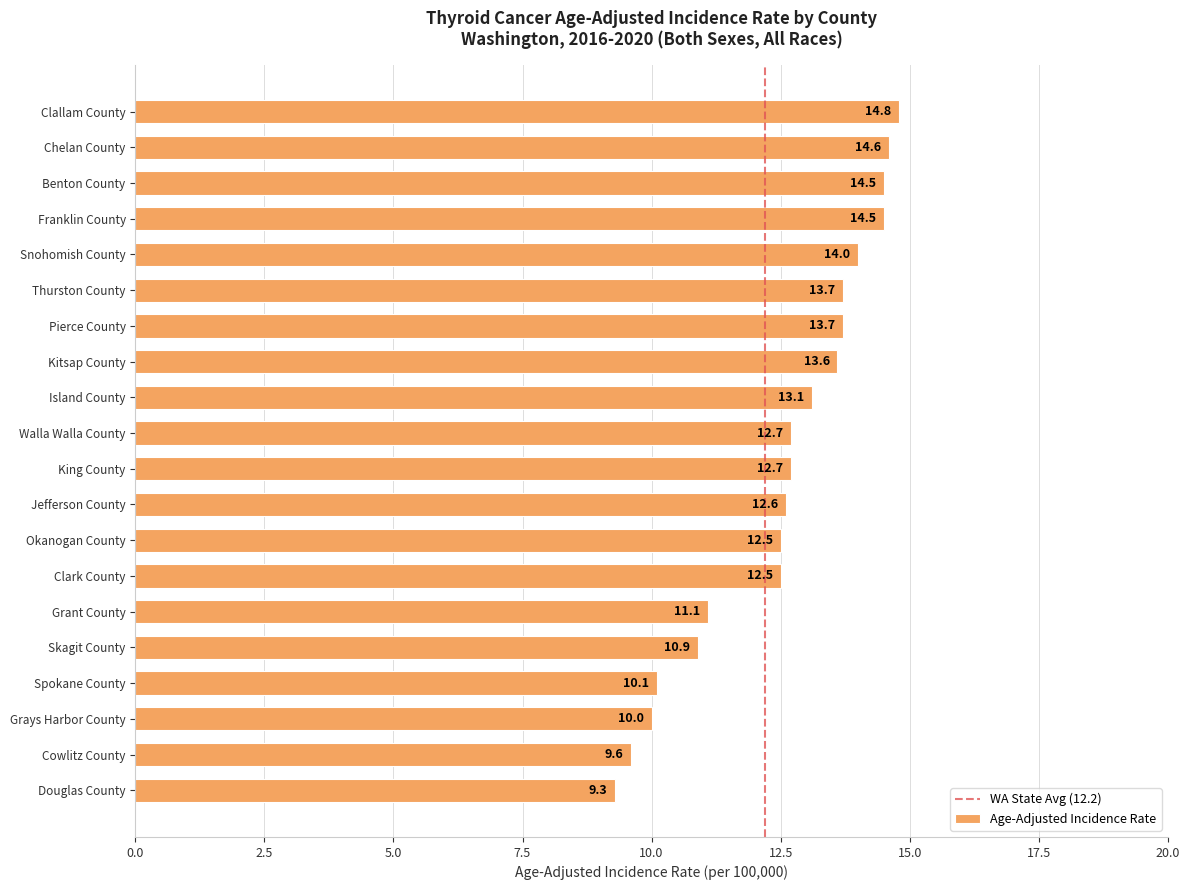

Is it true that the value at Franklin County is 14.5?

True